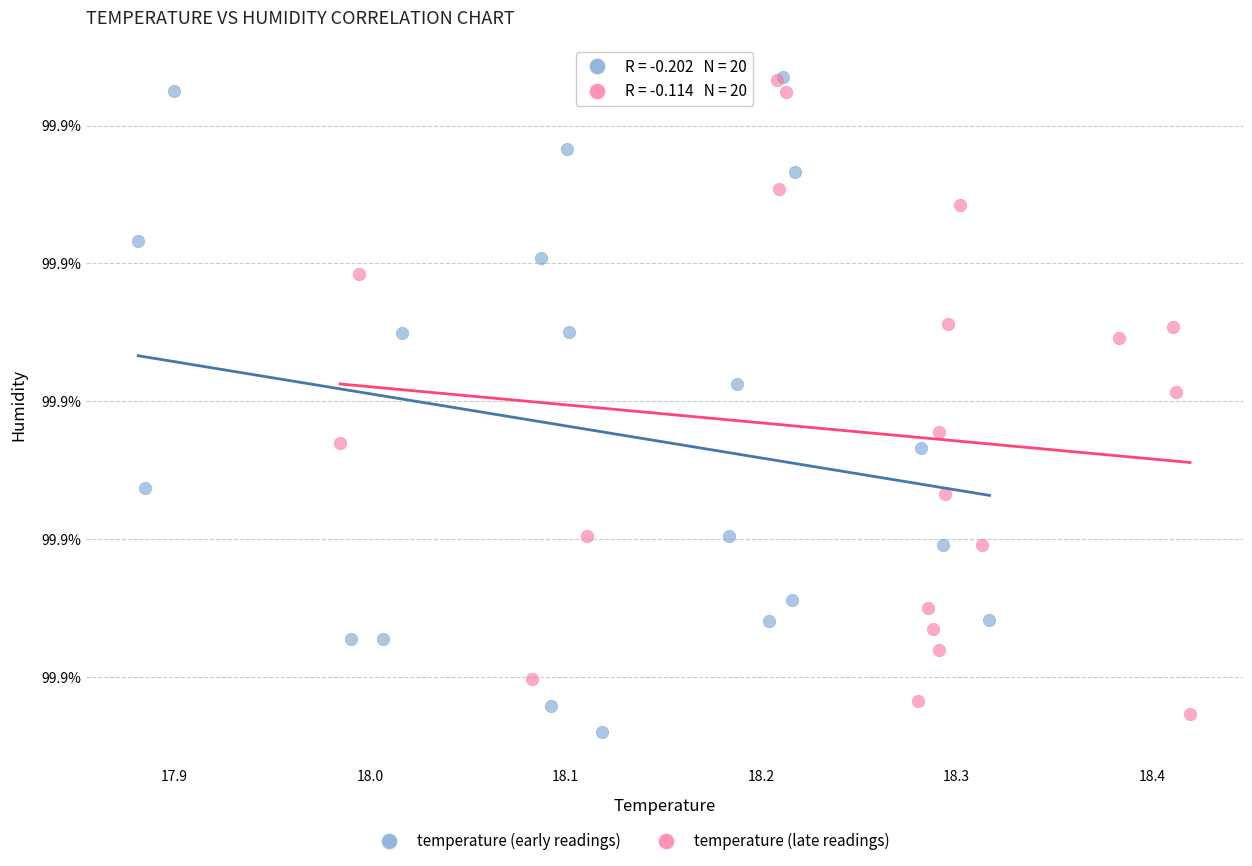

Which series has the largest Y range (max minus min)?

temperature (early readings)